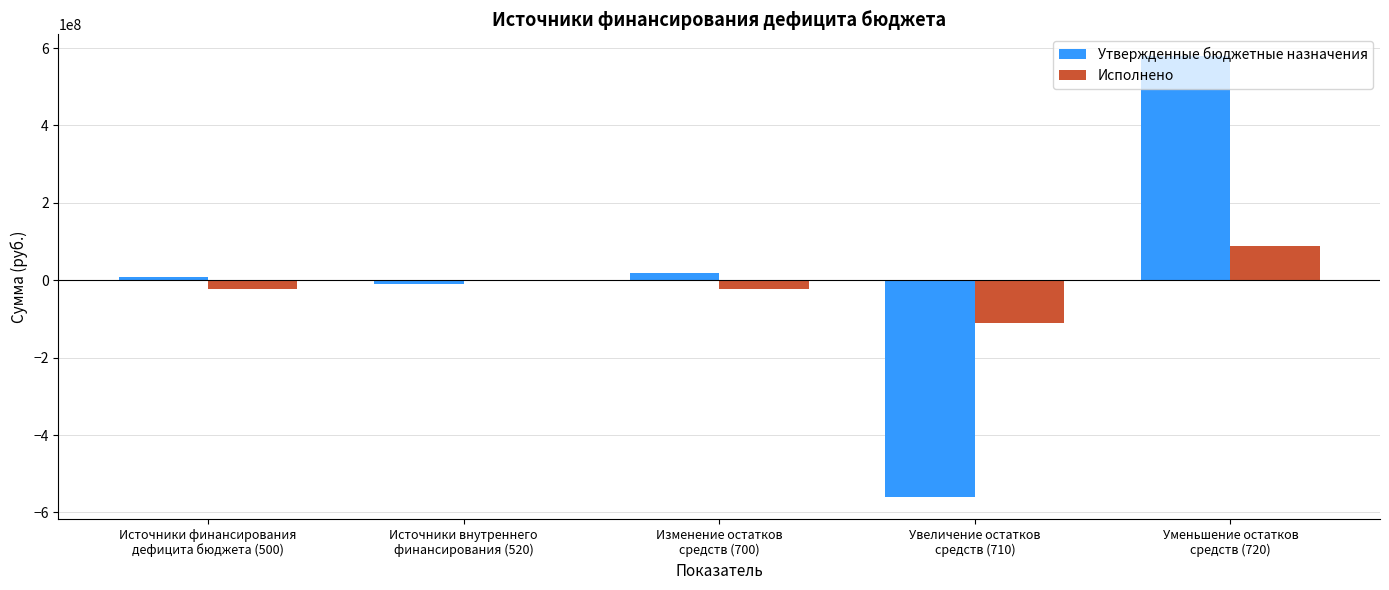

What is the sum of all Утвержденные бюджетные назначения values?

34491777.7